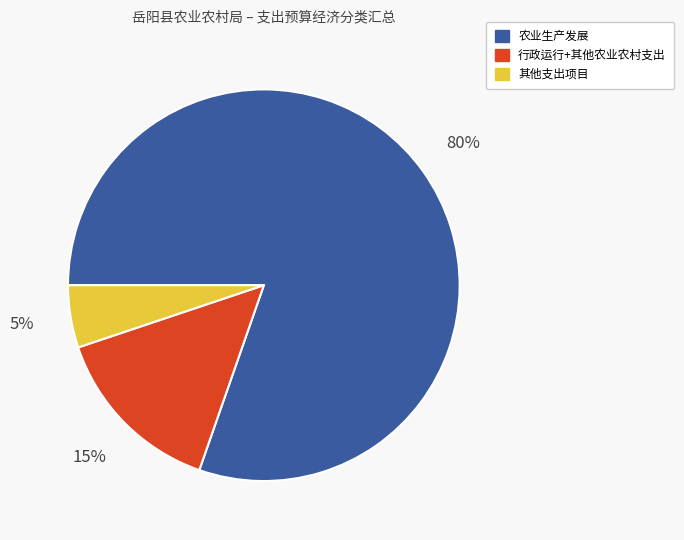

To the nearest percent, what is the average slice percentage?

33%